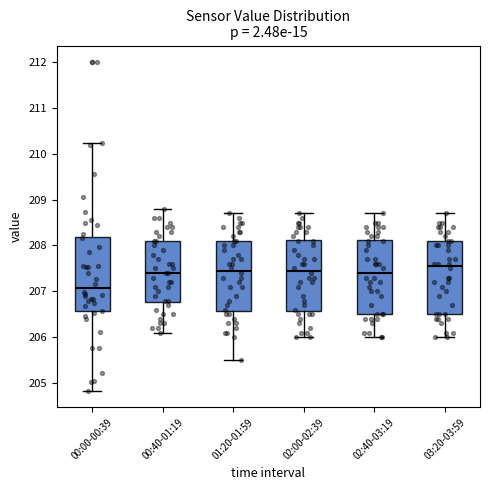

Where does the upper whisker of the box for 02:00-02:39 end on the y-axis? The values are not printed on the chart, so give them approximately, as read against the axis.

208.7